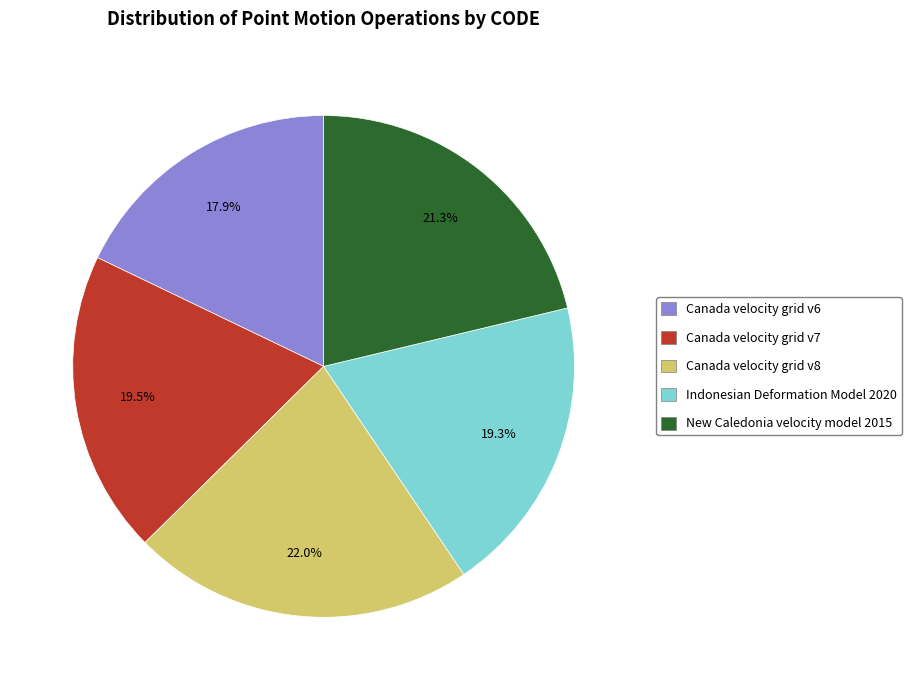

Do Canada velocity grid v6 and New Caledonia velocity model 2015 together represent more than half of the pie?

No